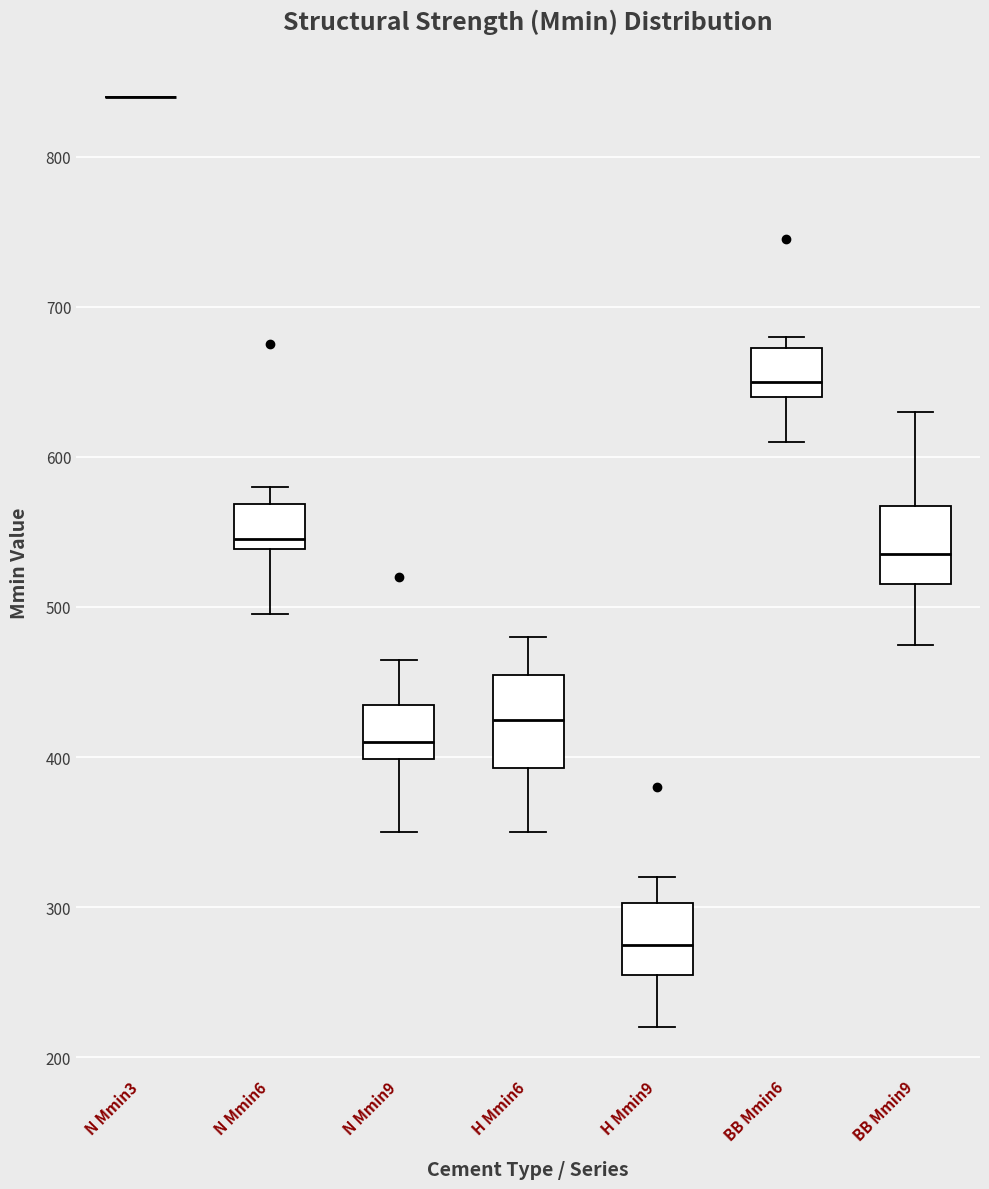

Reading left to right, read every box against the y-axis: the position of its median line, the range the box covers, and the ends of its whiskers. The values are not printed on the chart, so give them approximately, as read against the axis.

N Mmin3: box collapsed to a line at 840, whiskers 840 to 840
N Mmin6: median 550, box 540 to 570, whiskers 500 to 580
N Mmin9: median 410, box 400 to 440, whiskers 350 to 470
H Mmin6: median 430, box 390 to 460, whiskers 350 to 480
H Mmin9: median 280, box 260 to 300, whiskers 220 to 320
BB Mmin6: median 650, box 640 to 670, whiskers 610 to 680
BB Mmin9: median 540, box 520 to 570, whiskers 480 to 630